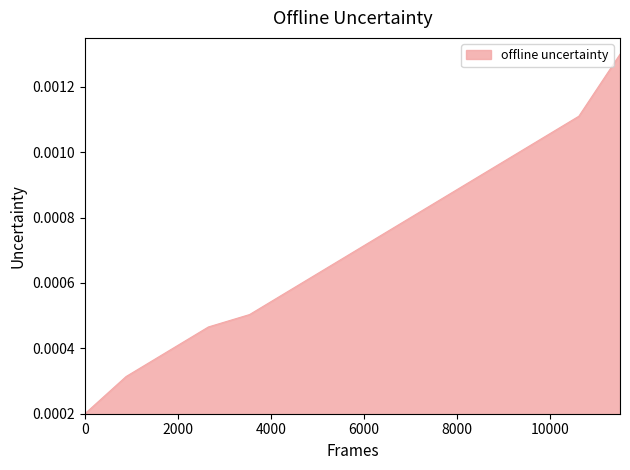

How many lines are shown in the chart?

1